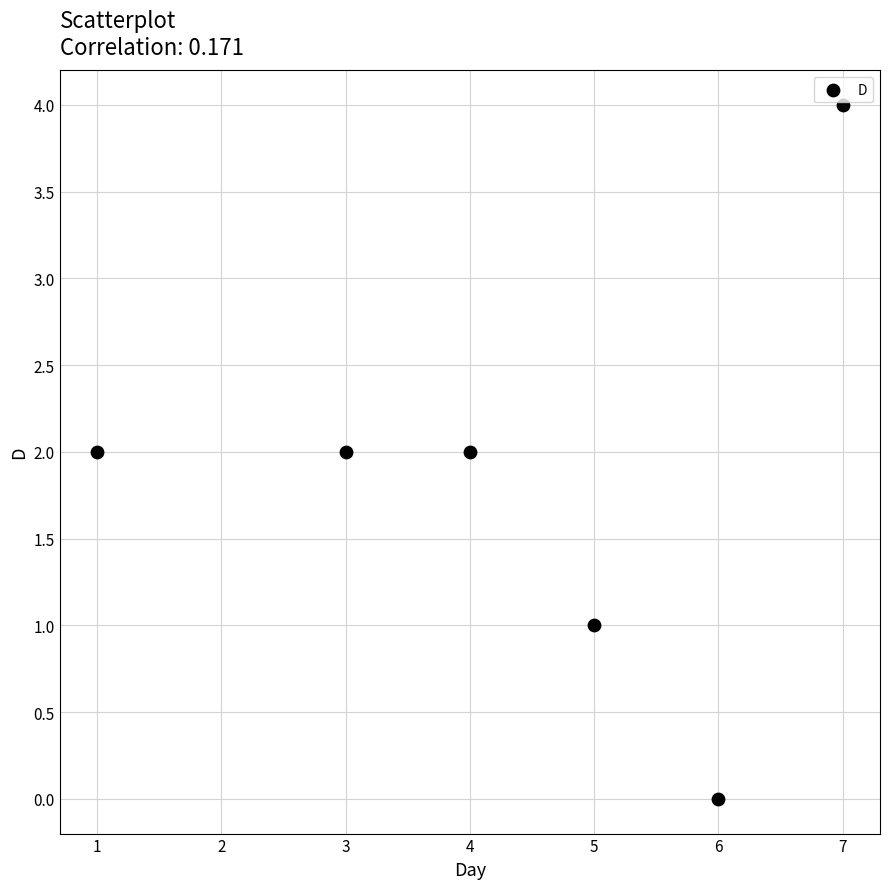

What is the average X value?

4